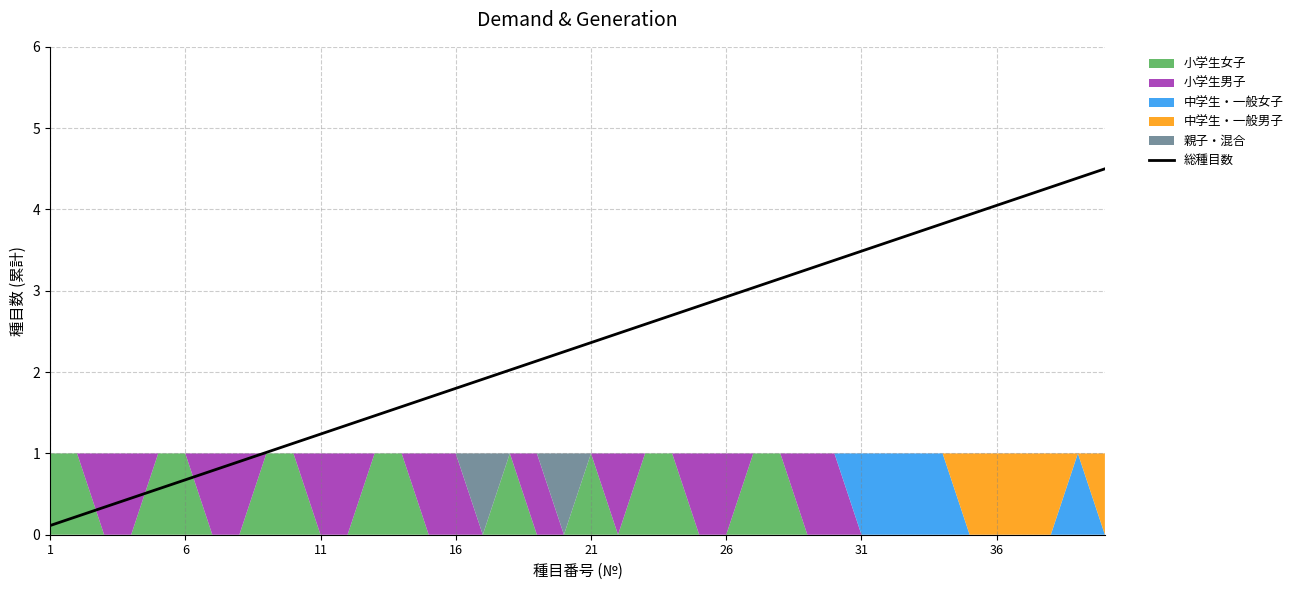

What is the maximum value for 総種目数?

4.5